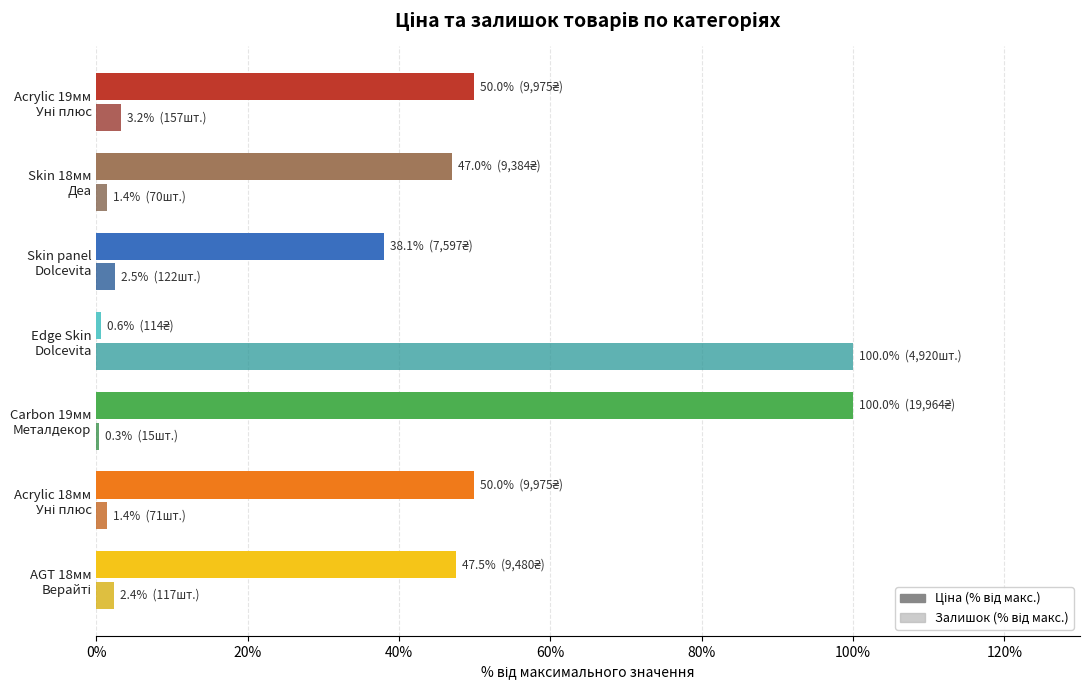

What is the maximum value shown in the chart?

100.0